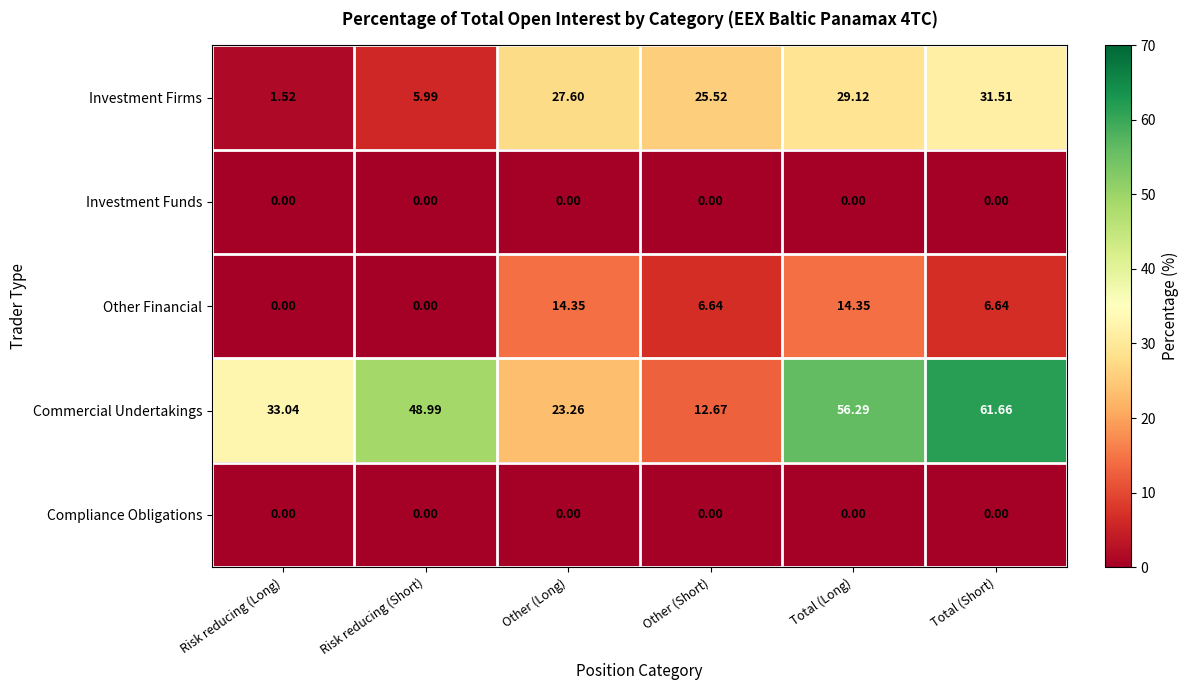

Which category has the highest value across all series?

Total (Short)